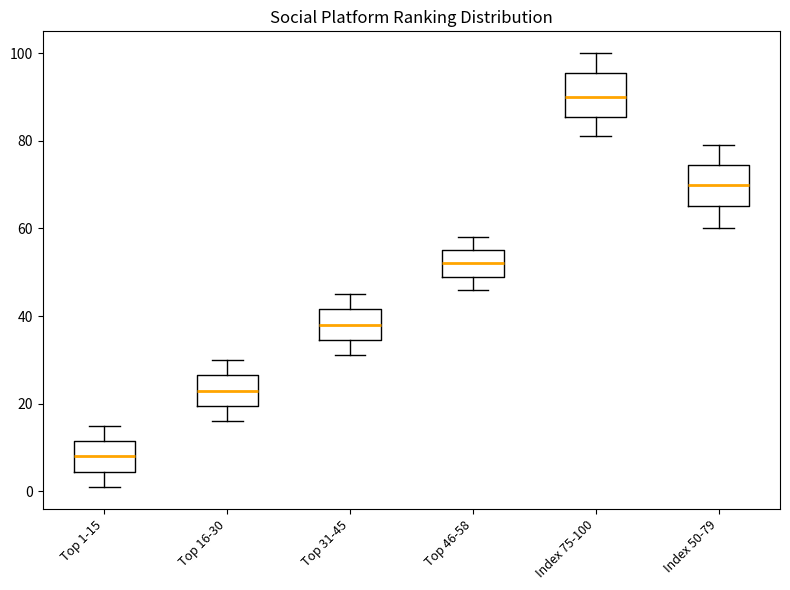

Reading left to right, transcribe this box plot: for each box, give where its median line is, the range the box spans, and where its two whiskers end, as read against the y-axis. The values are not printed on the chart, so give them approximately, as read against the axis.

Top 1-15: median 8, box 4 to 12, whiskers 2 to 16
Top 16-30: median 24, box 20 to 26, whiskers 16 to 30
Top 31-45: median 38, box 34 to 42, whiskers 32 to 46
Top 46-58: median 52, box 50 to 56, whiskers 46 to 58
Index 75-100: median 90, box 86 to 96, whiskers 82 to 100
Index 50-79: median 70, box 66 to 74, whiskers 60 to 80